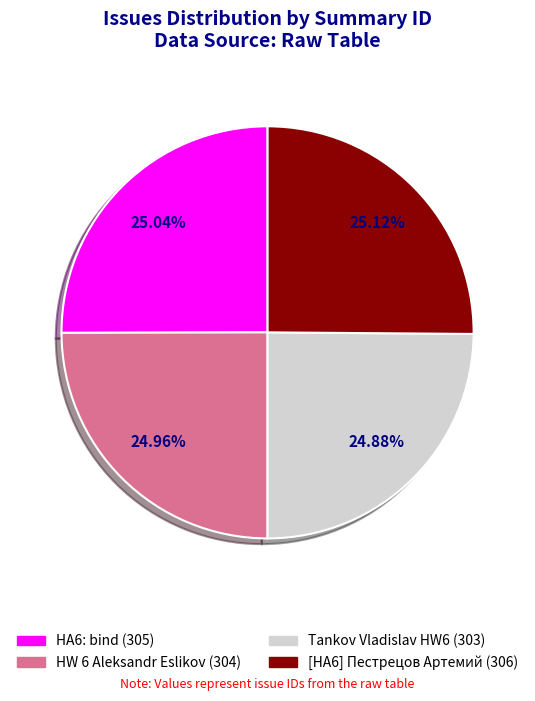

How many slices are in this pie chart?

4